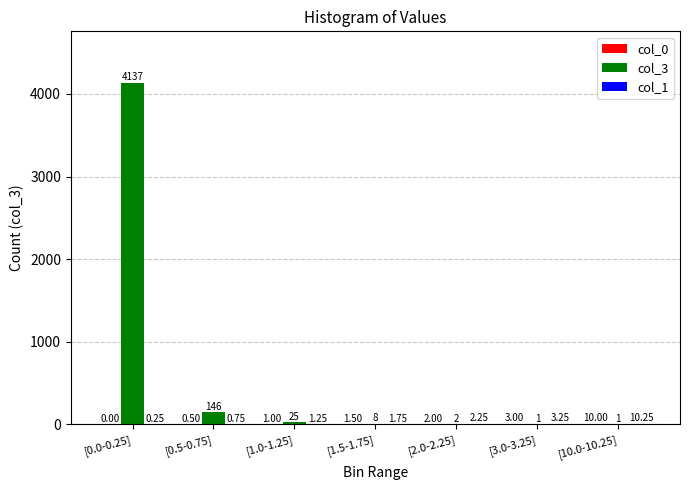

Which category has the highest value across all series?

[0.0-0.25]